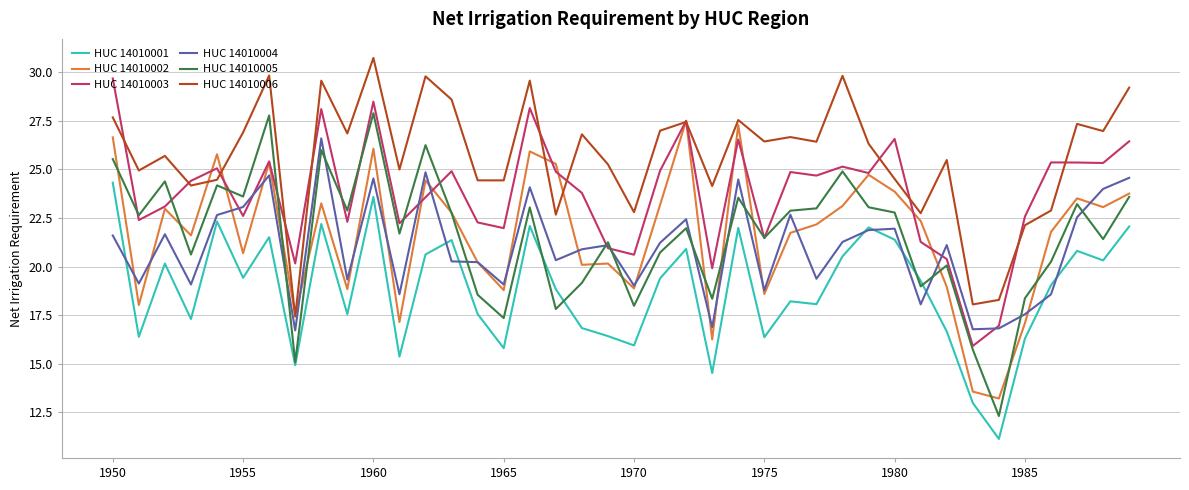

Which series has the widest spread of values?

HUC 14010005